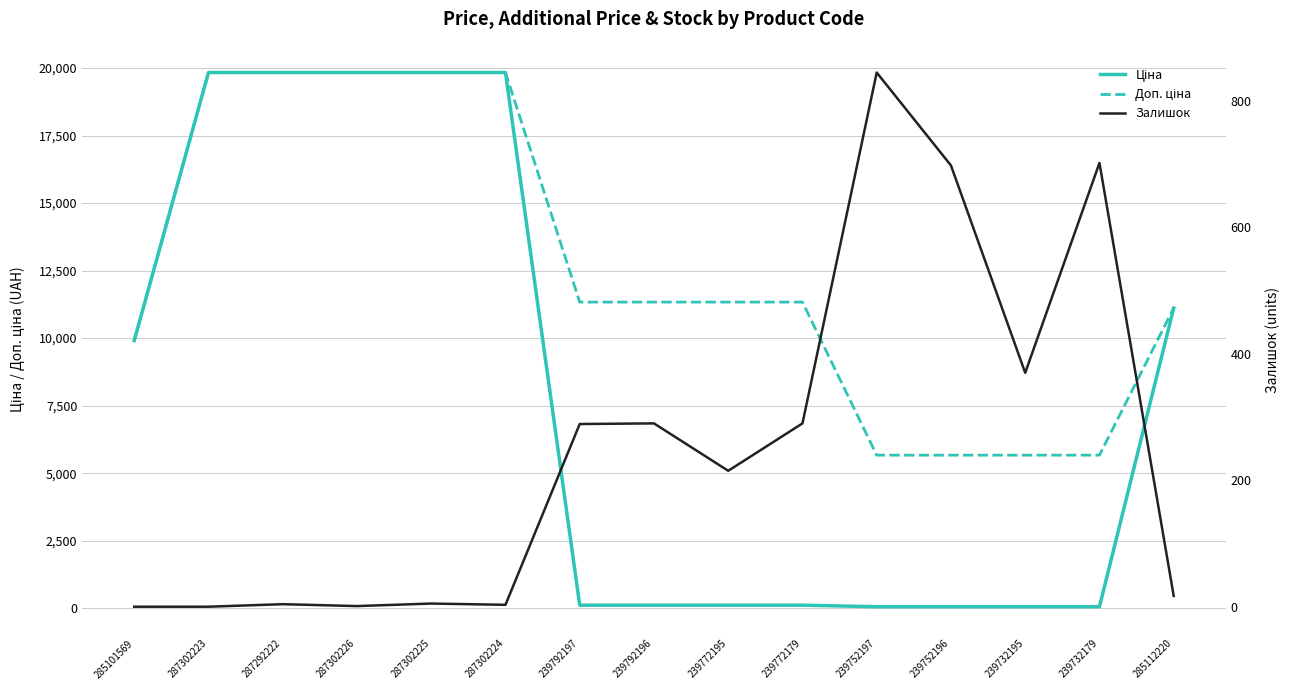

What is the sum of the Залишок values at 239732179 and 287292222?

706.0